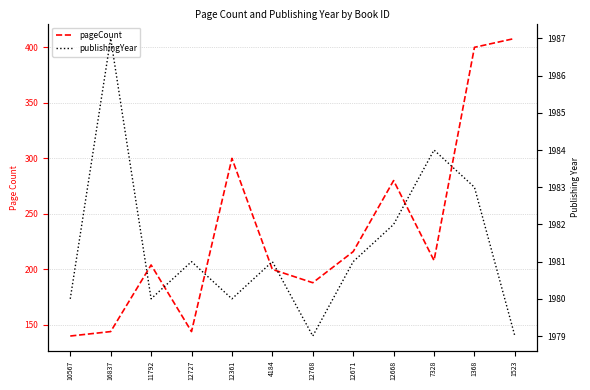

Rank the series by their average value, from highest to lowest.

publishingYear, pageCount